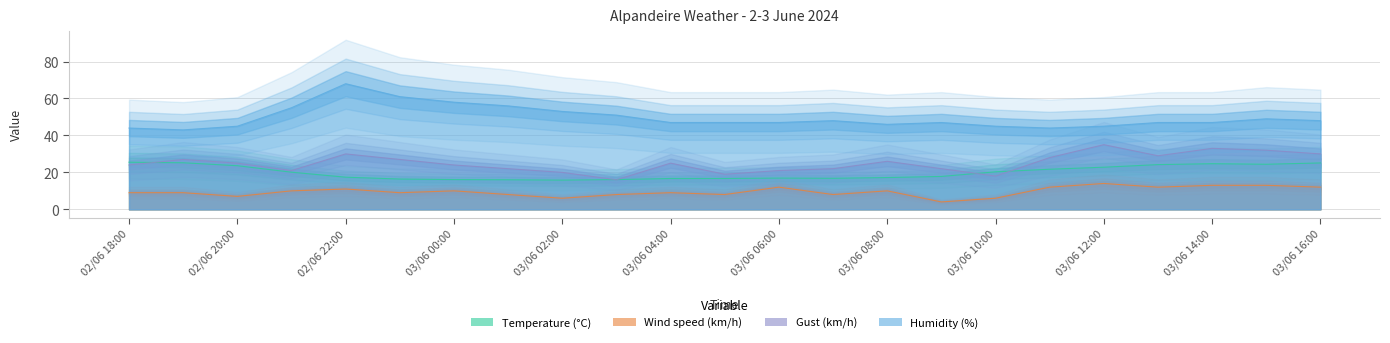

True or false: Wind speed (km/h) has more than 0 points higher than both neighbors.

True